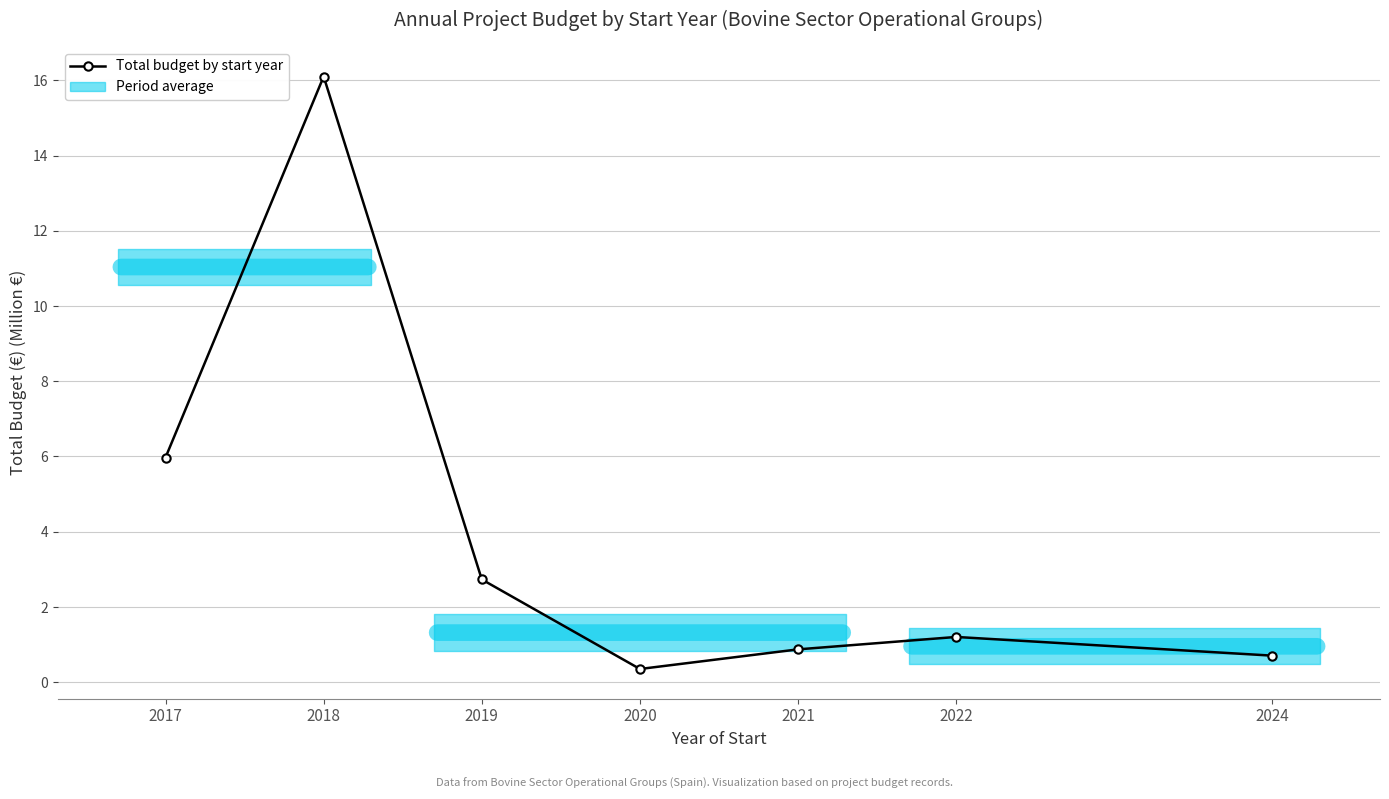

What is the greatest value displayed?

16.1